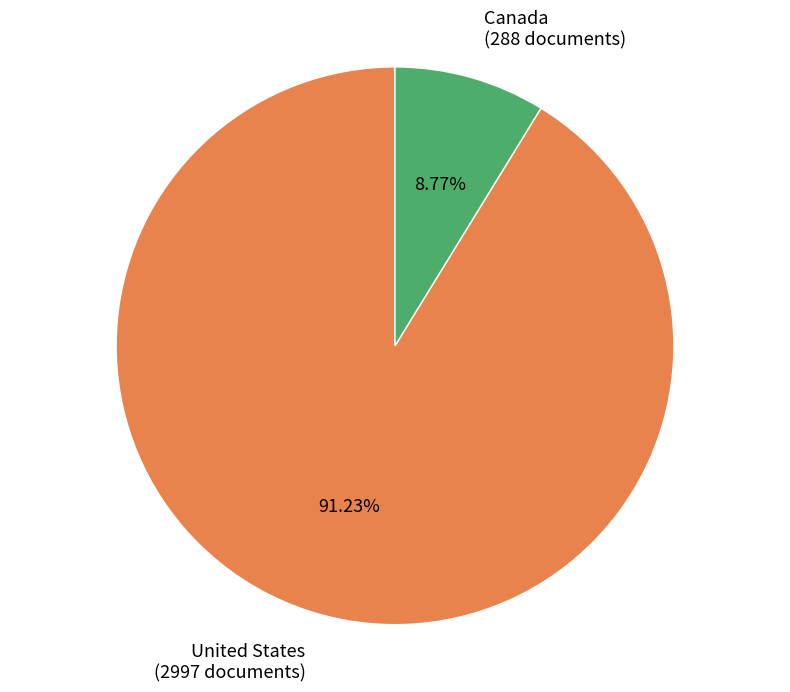

Which has a higher value, Canada (288 documents) or United States (2997 documents)?

United States (2997 documents)